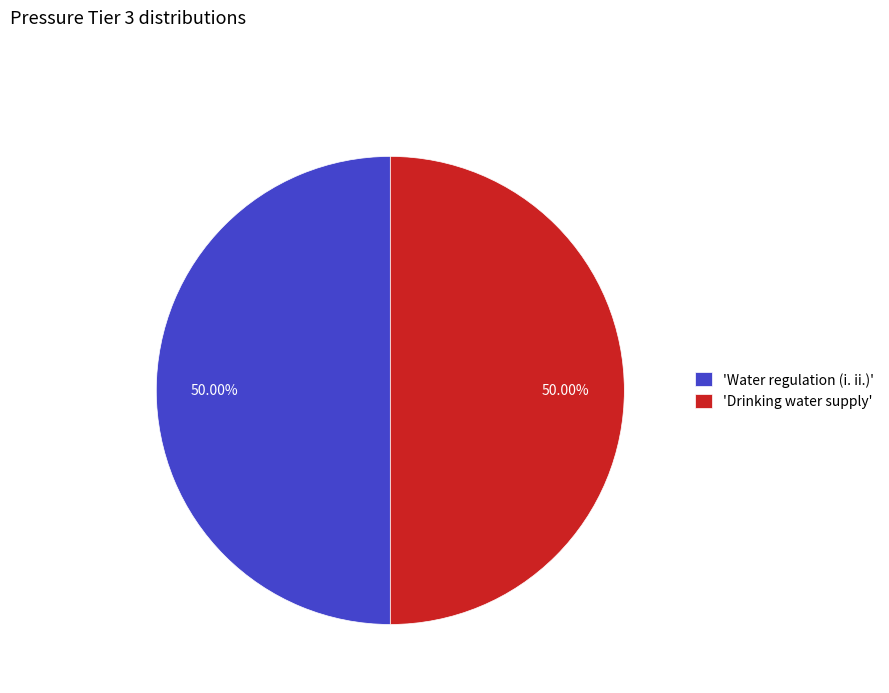

Approximately how many times larger is the value at 'Water regulation (i. ii.)' compared to 'Drinking water supply'?

1.0